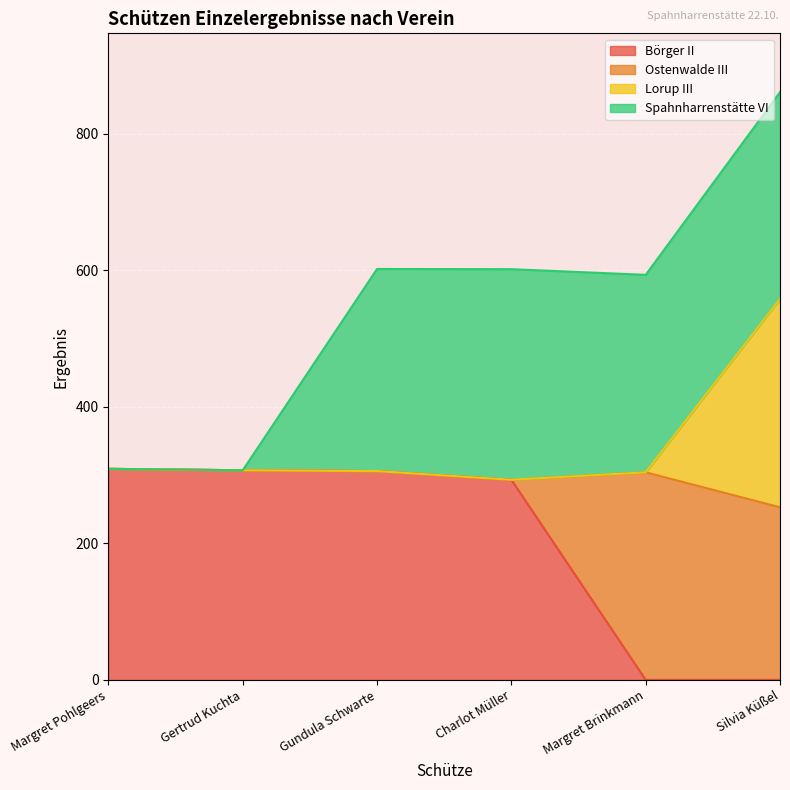

What is the highest value of the Börger II series?

309.1